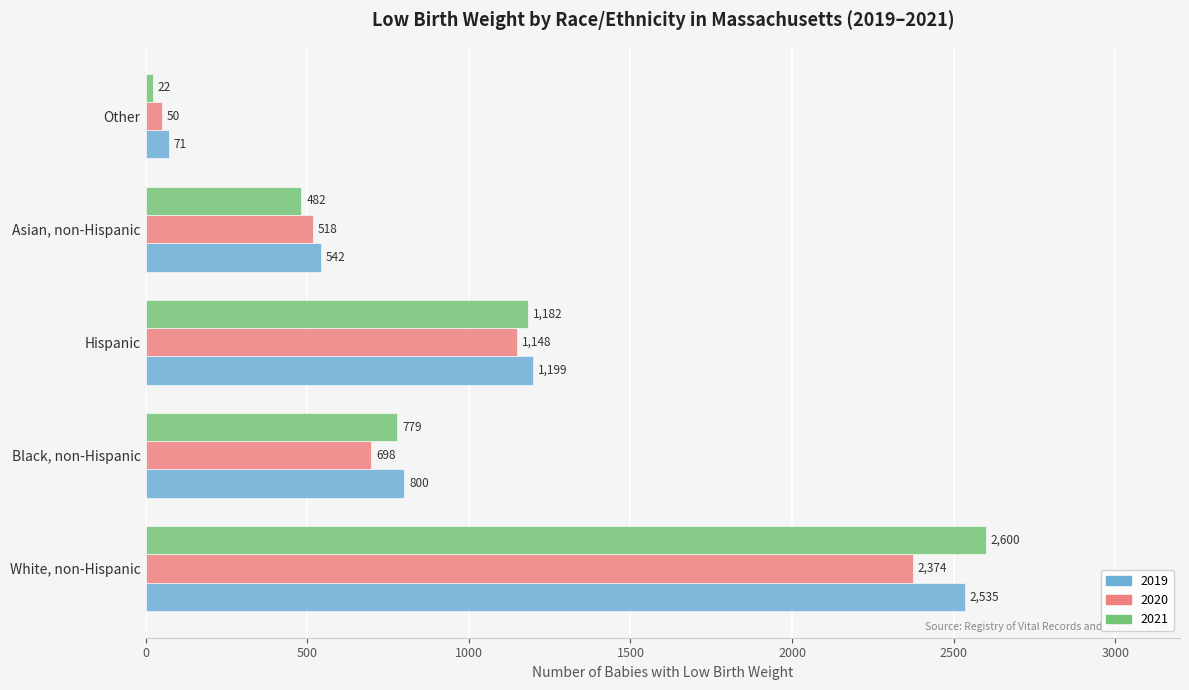

Which category has the lowest value across all series?

Other